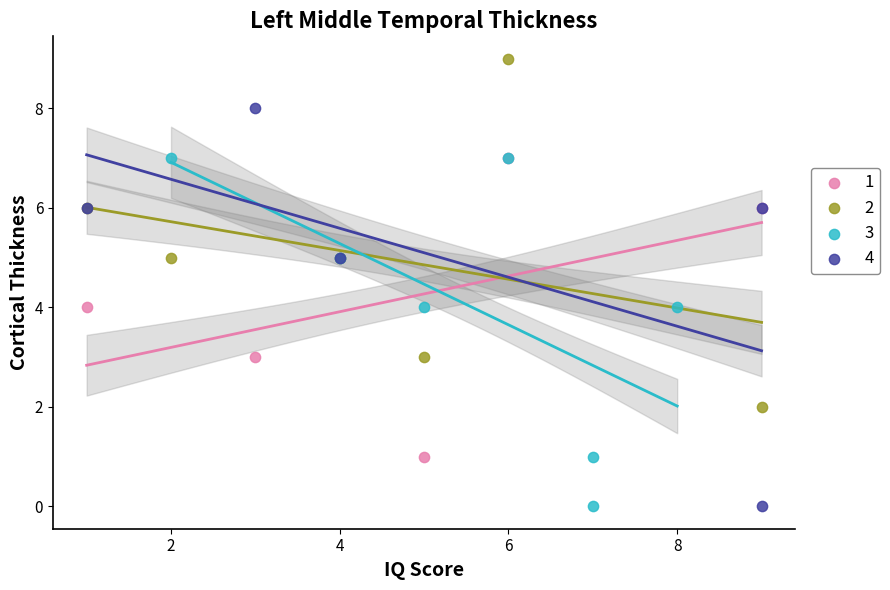

Which series has the widest spread of Y values?

4